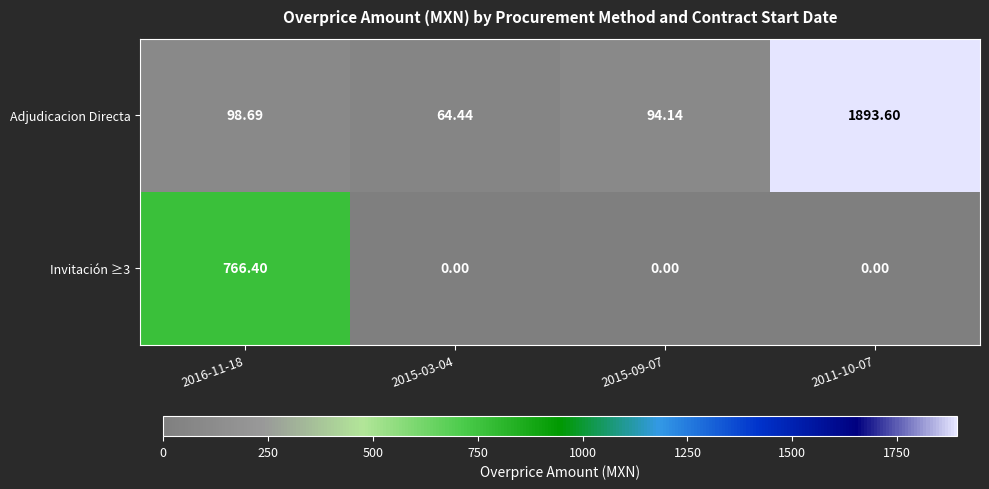

Is the value of Invitación ≥3 at 2011-10-07 greater than the value of Adjudicacion Directa at 2015-03-04?

No